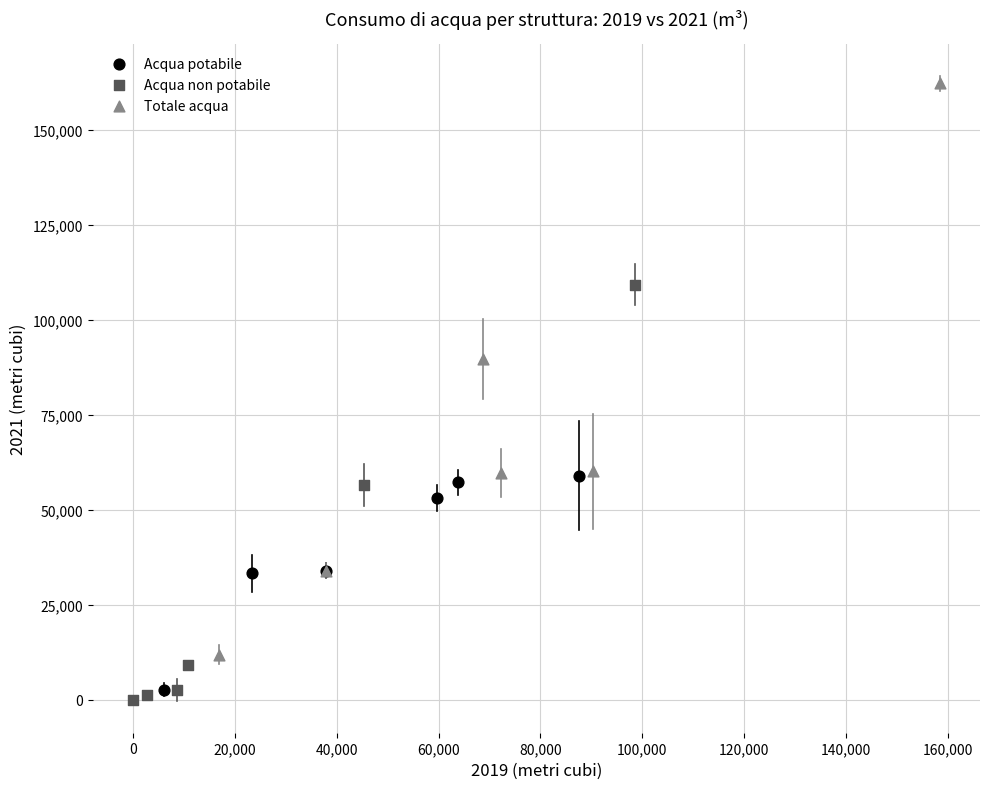

Which series has the largest Y range (max minus min)?

Totale acqua